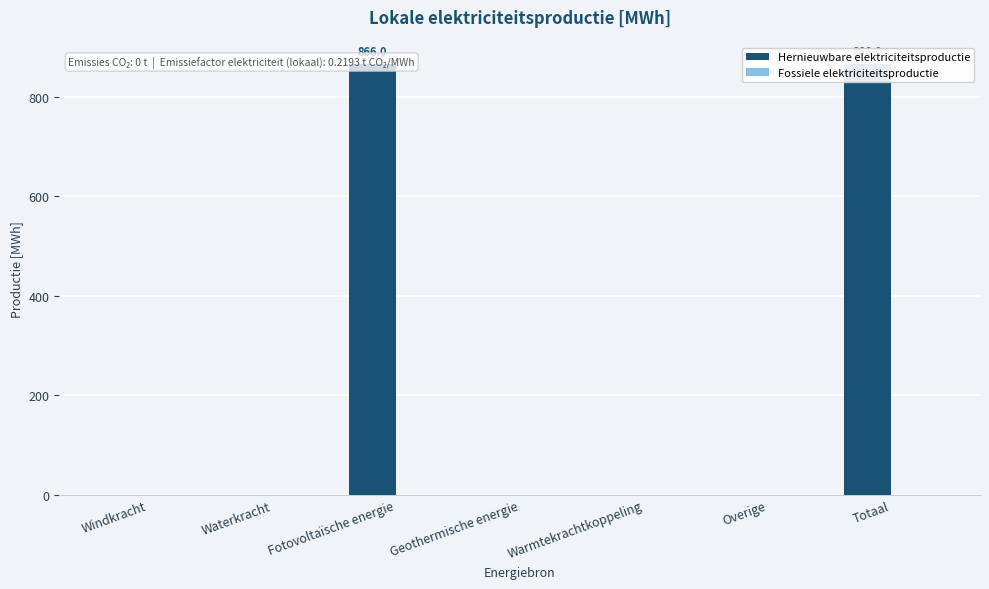

Which series has the largest total across all categories?

Hernieuwbare elektriciteitsproductie